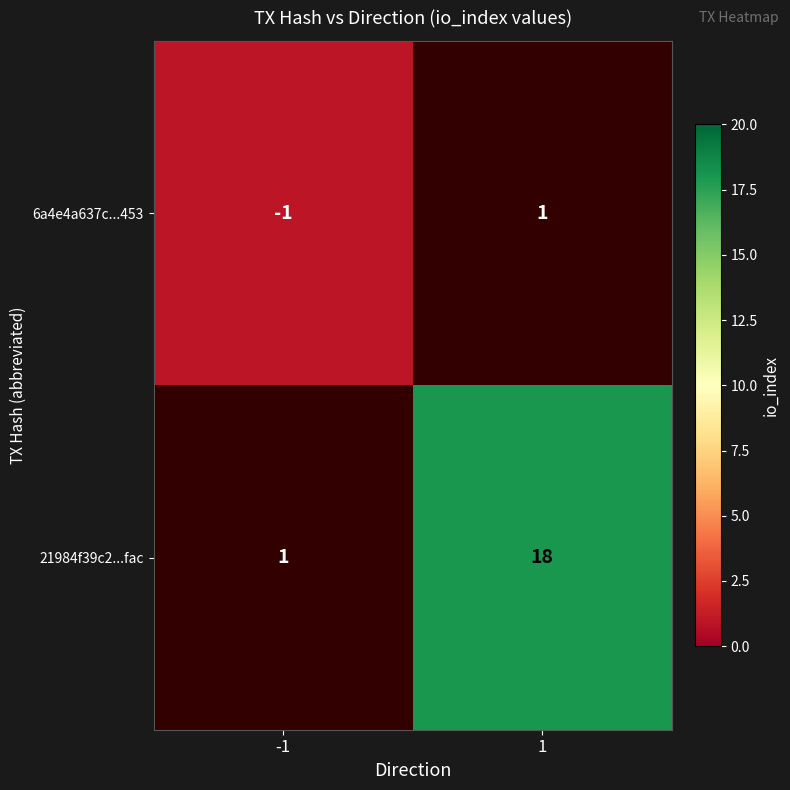

The value of 6a4e4a637c...453 at -1 is 0.5. True or false?

False